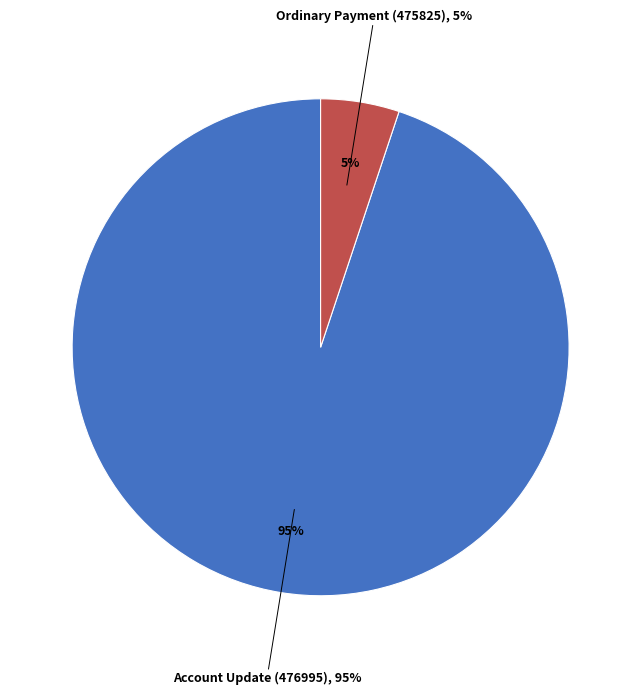

Rank the categories by value from highest to lowest.

Account Update (476995), Ordinary Payment (475825)